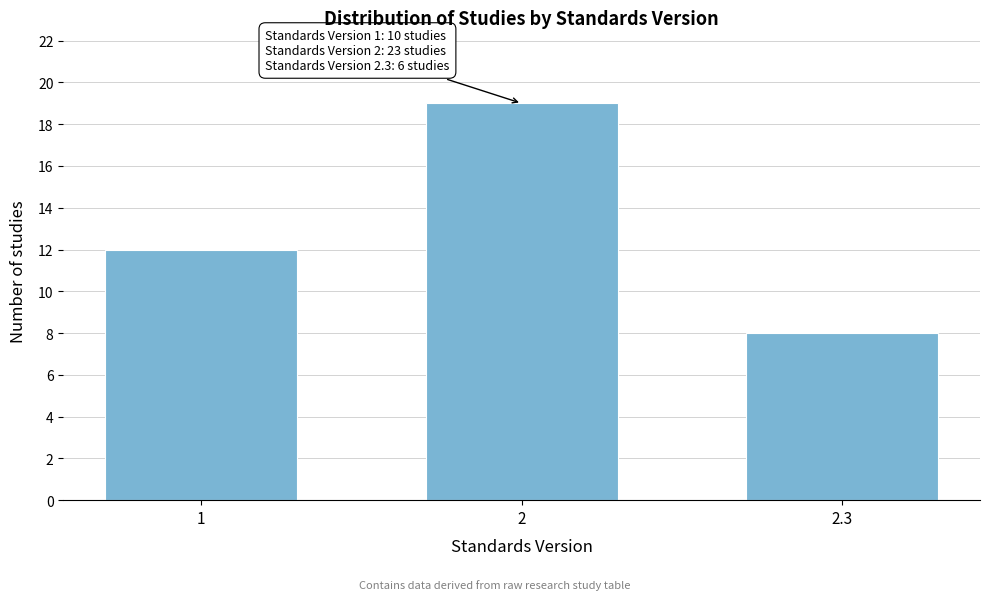

Reading left to right, list all the values displayed in this chart.

1=12	2=19	2.3=8